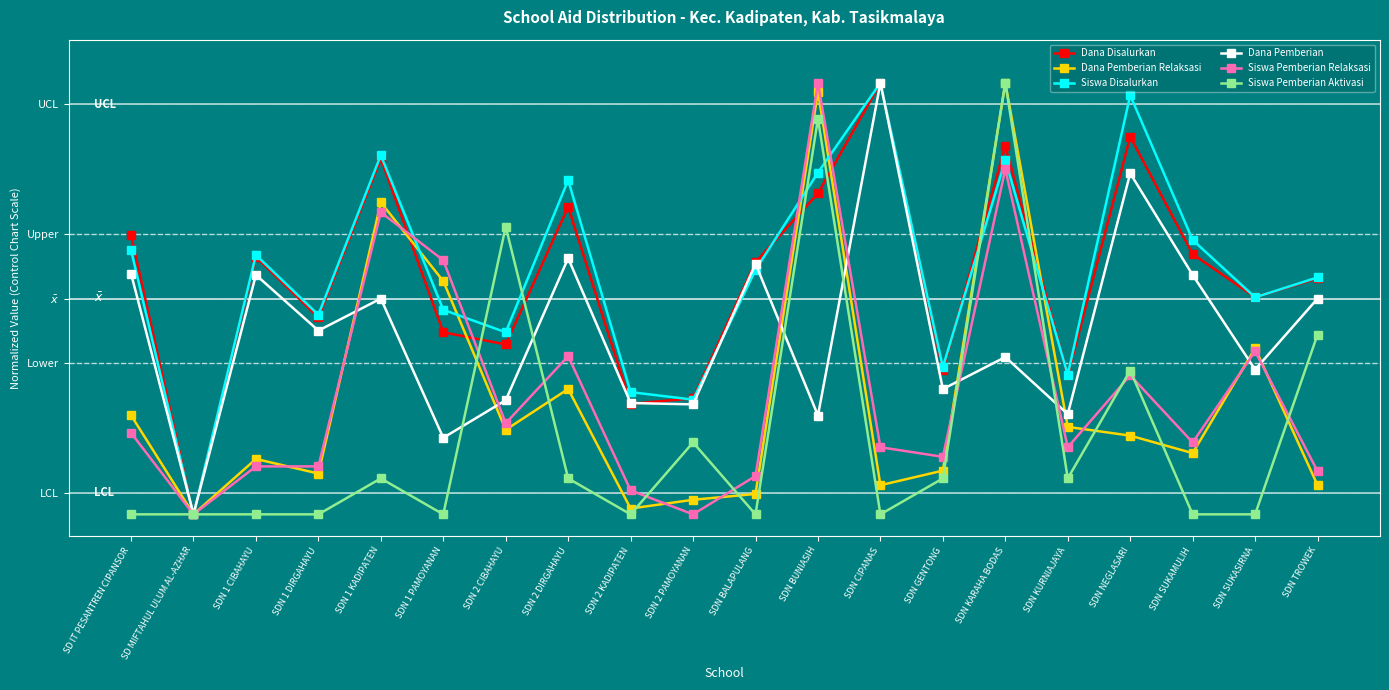

What are all the series names shown in the legend?

Dana Disalurkan, Dana Pemberian Relaksasi, Siswa Disalurkan, Dana Pemberian, Siswa Pemberian Relaksasi, Siswa Pemberian Aktivasi